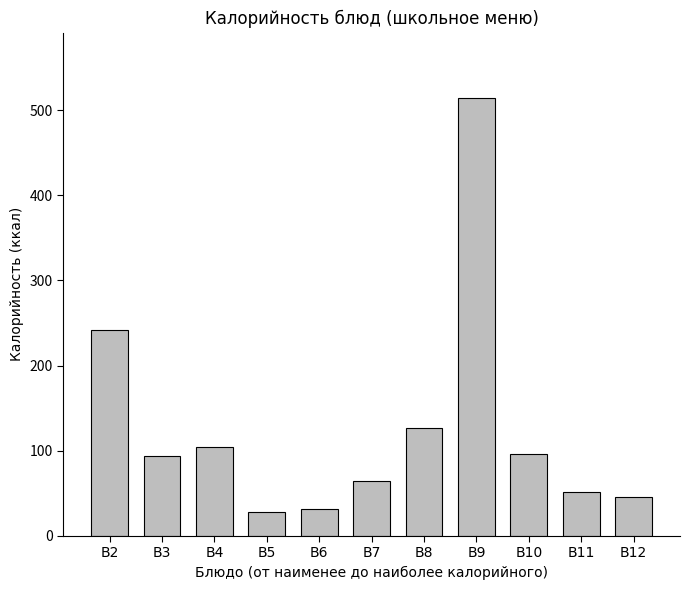

True or false: the data shows 27 at B3.

False